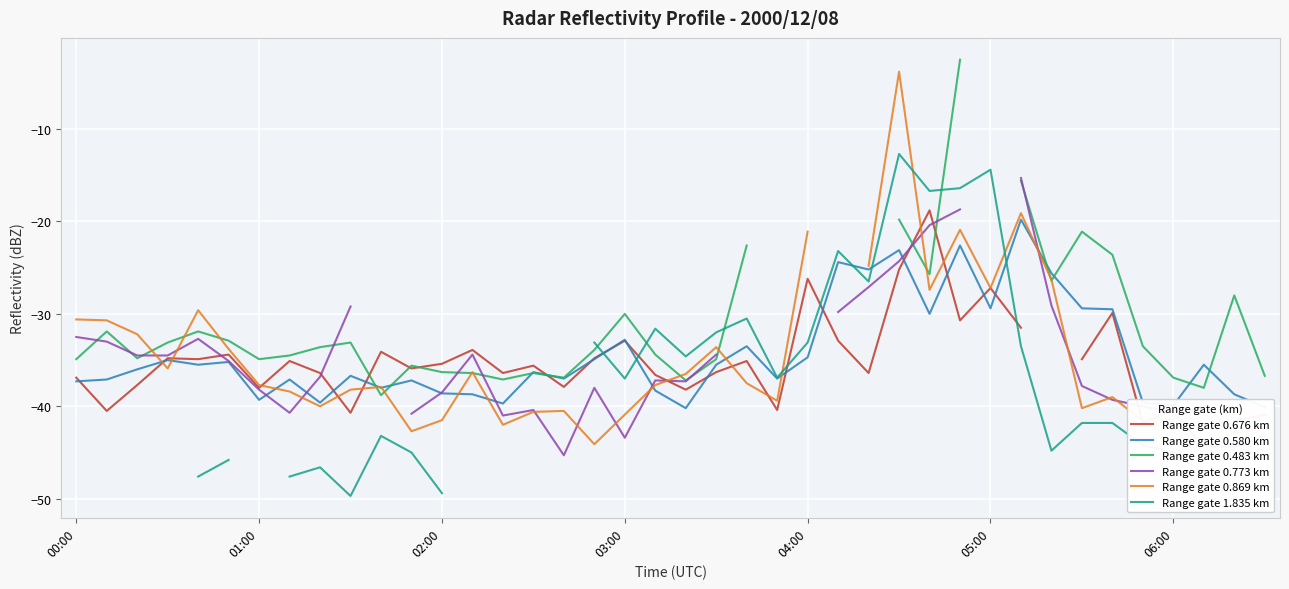

How many times do Range gate 0.869 km and Range gate 0.483 km cross each other?

12